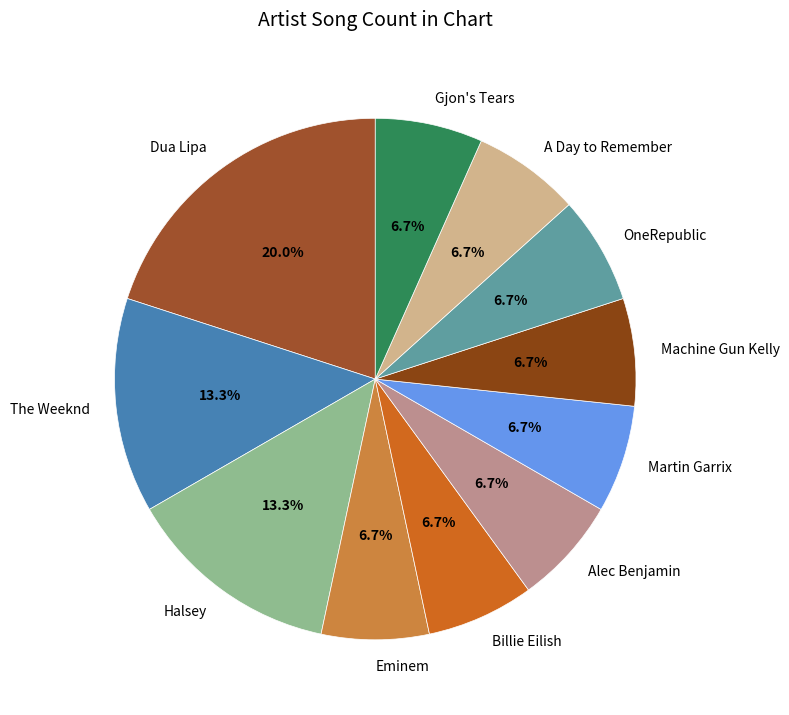

Is it true that Alec Benjamin is 18% of the pie?

False